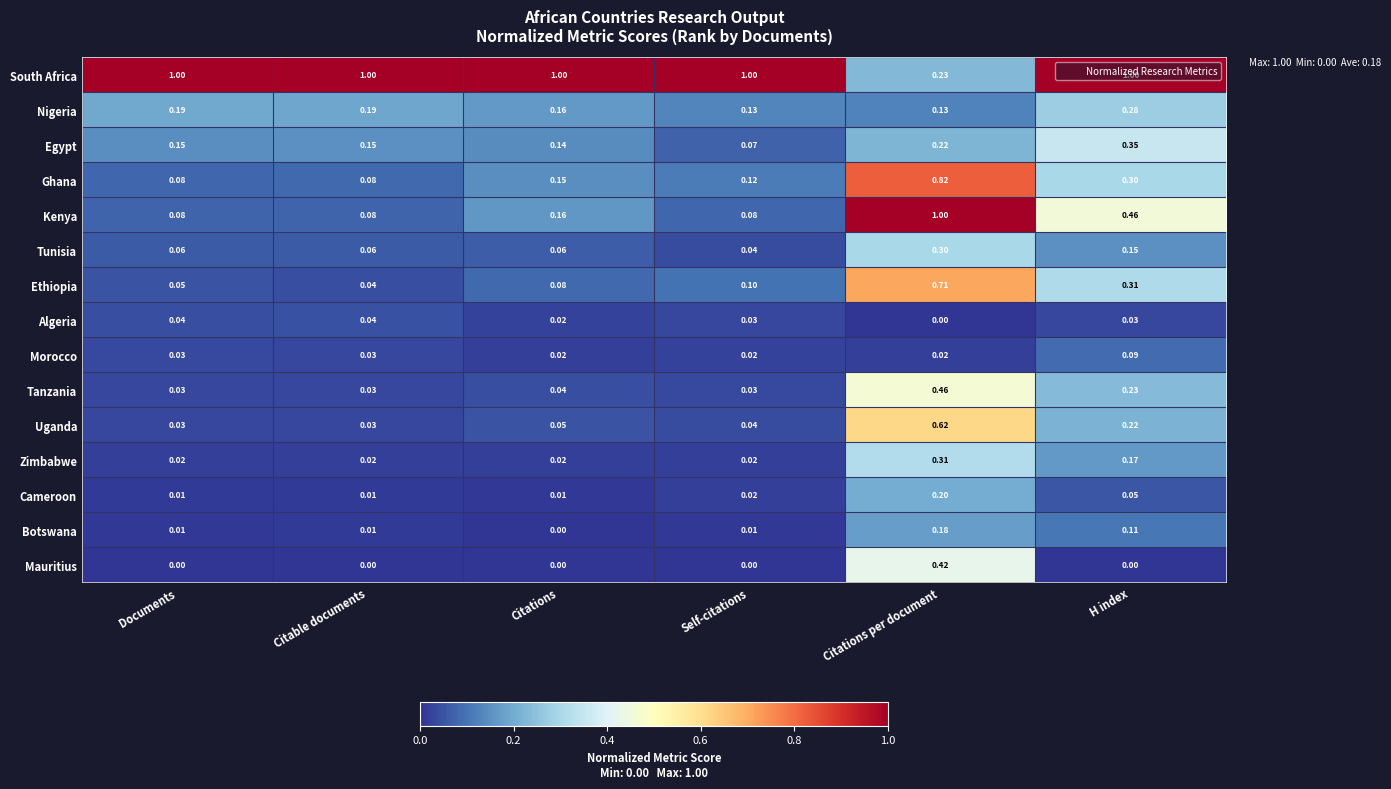

At which label does Egypt reach its minimum?

Self-citations